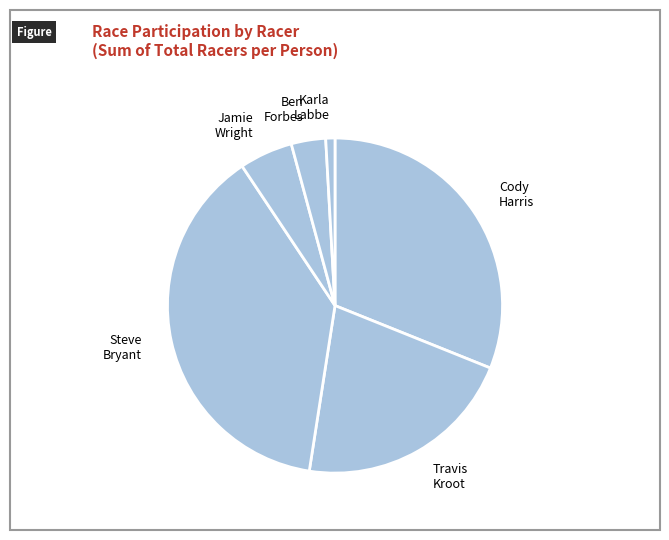

Is the sum of Travis Kroot and Steve Bryant greater than half?

Yes